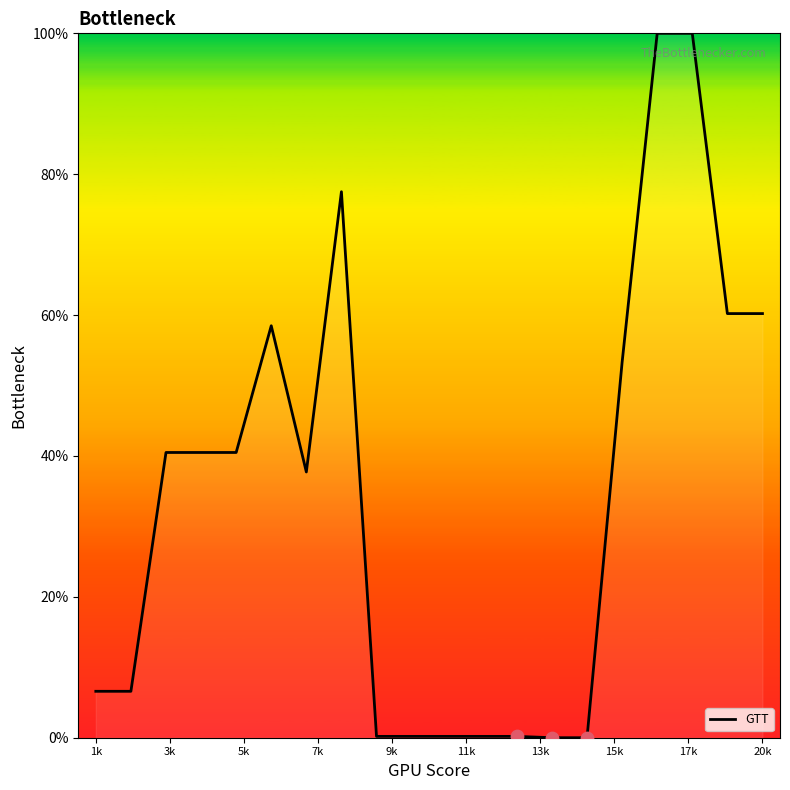

What is the maximum value shown in the chart?

100.0